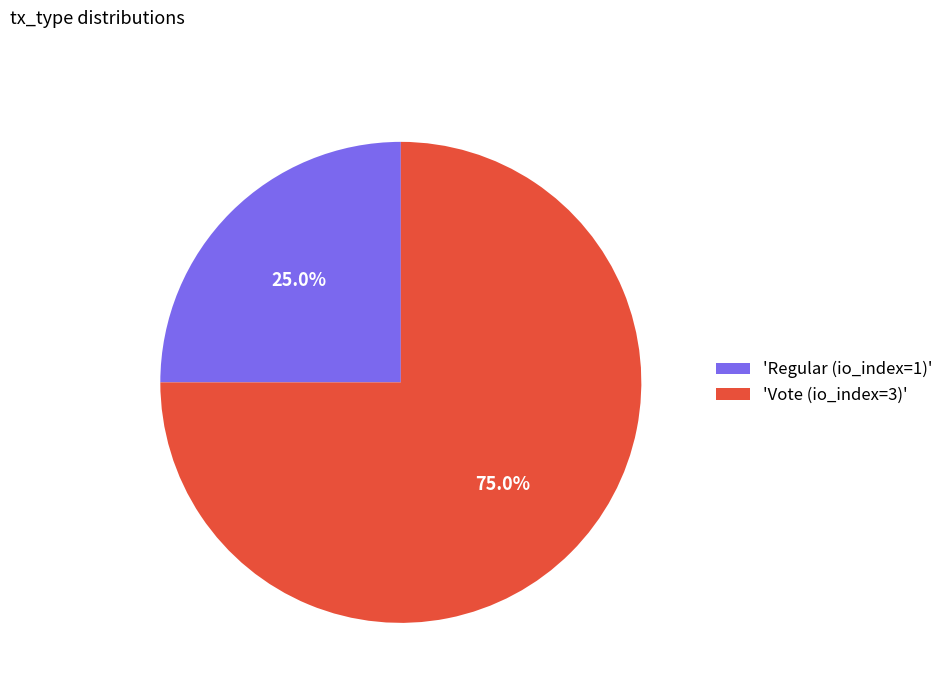

To the nearest percent, what is the average slice percentage?

50%